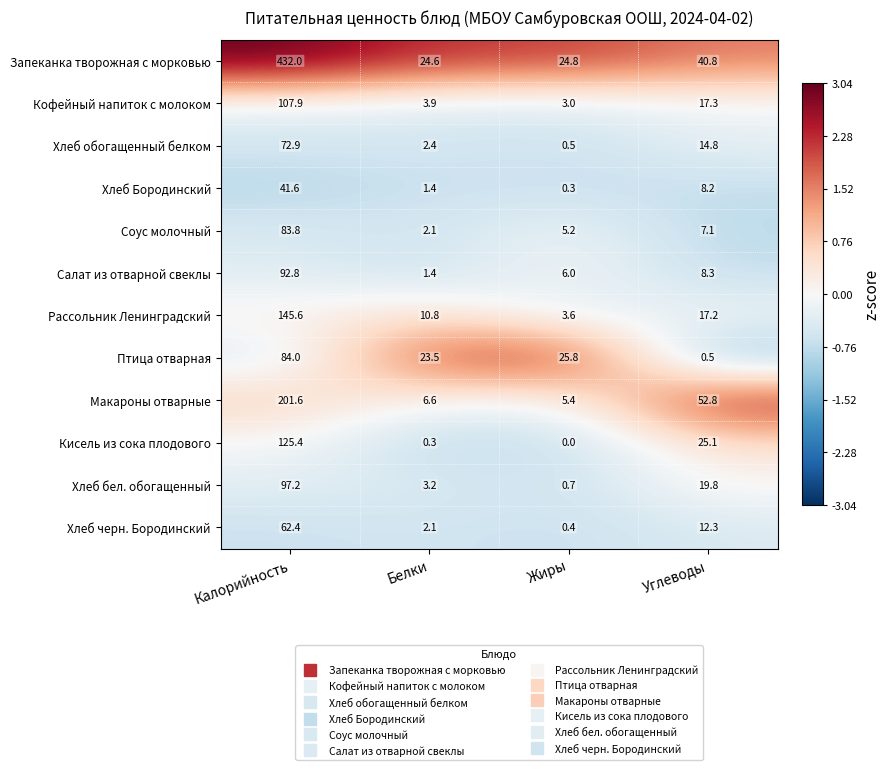

The value of Хлеб бел. обогащенный at Белки is 3.2. True or false?

True